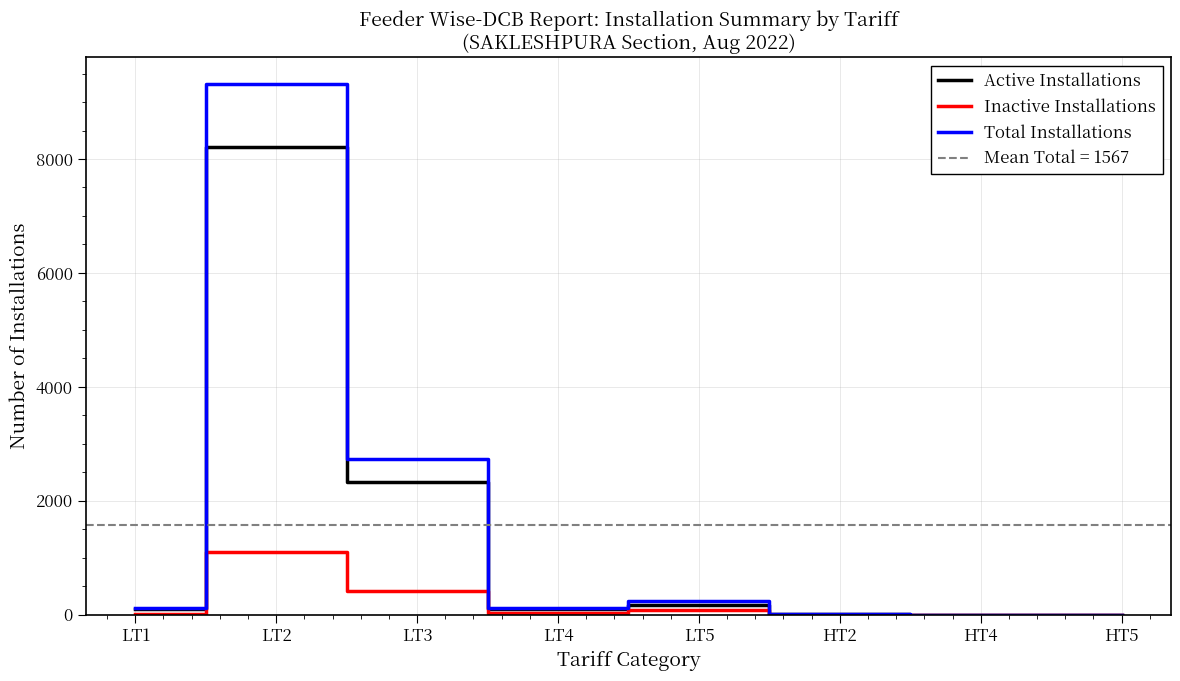

True or false: Total Installations has more than 0 points higher than both neighbors.

True